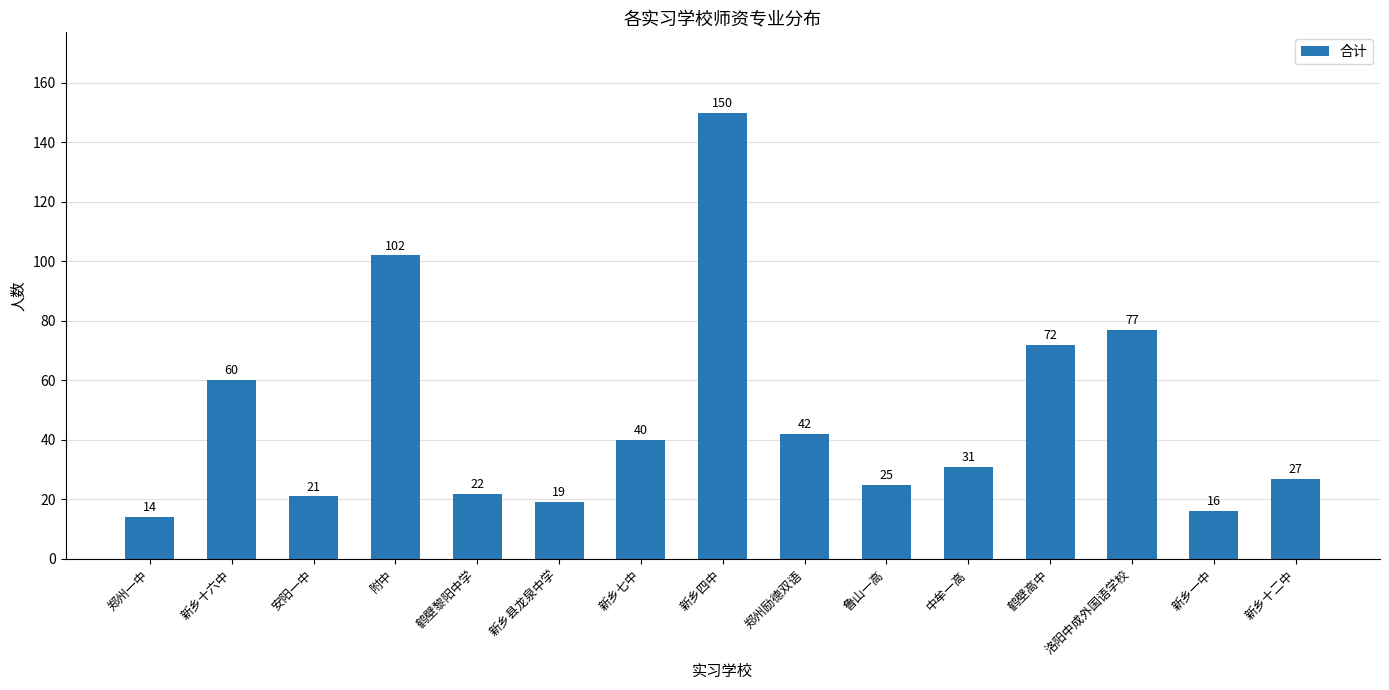

Rank the categories by value from highest to lowest.

新乡四中, 附中, 洛阳中成外国语学校, 鹤壁高中, 新乡十六中, 郑州励德双语, 新乡七中, 中牟一高, 新乡十二中, 鲁山一高, 鹤壁黎阳中学, 安阳一中, 新乡县龙泉中学, 新乡一中, 郑州一中